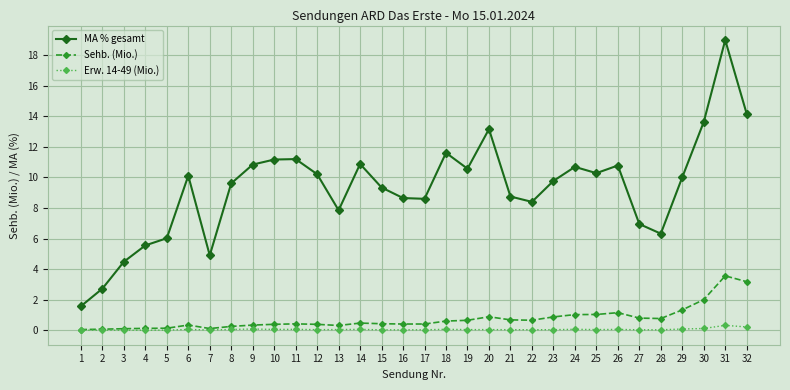

What is the value of the Sehb. (Mio.) point at the 11th from the left?

0.4